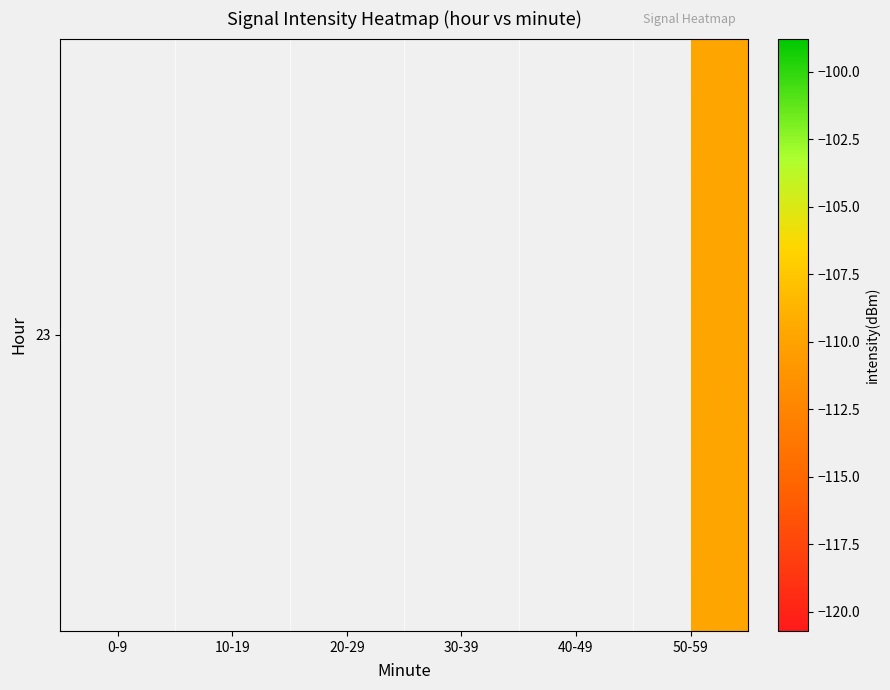

Rank the categories by value from lowest to highest.

0-9, 10-19, 20-29, 30-39, 40-49, 50-59